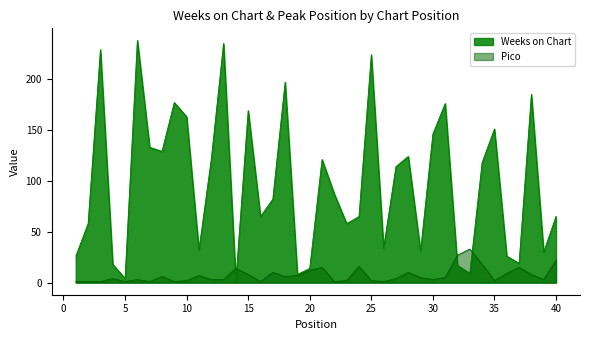

What is the sum of all Pico values?

293